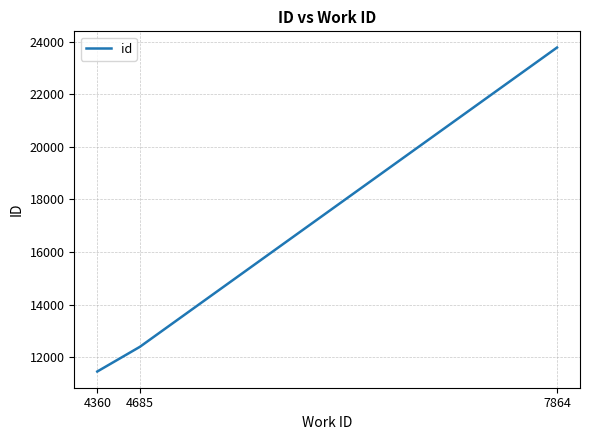

Is it true that the value at 7864 is 23778?

True